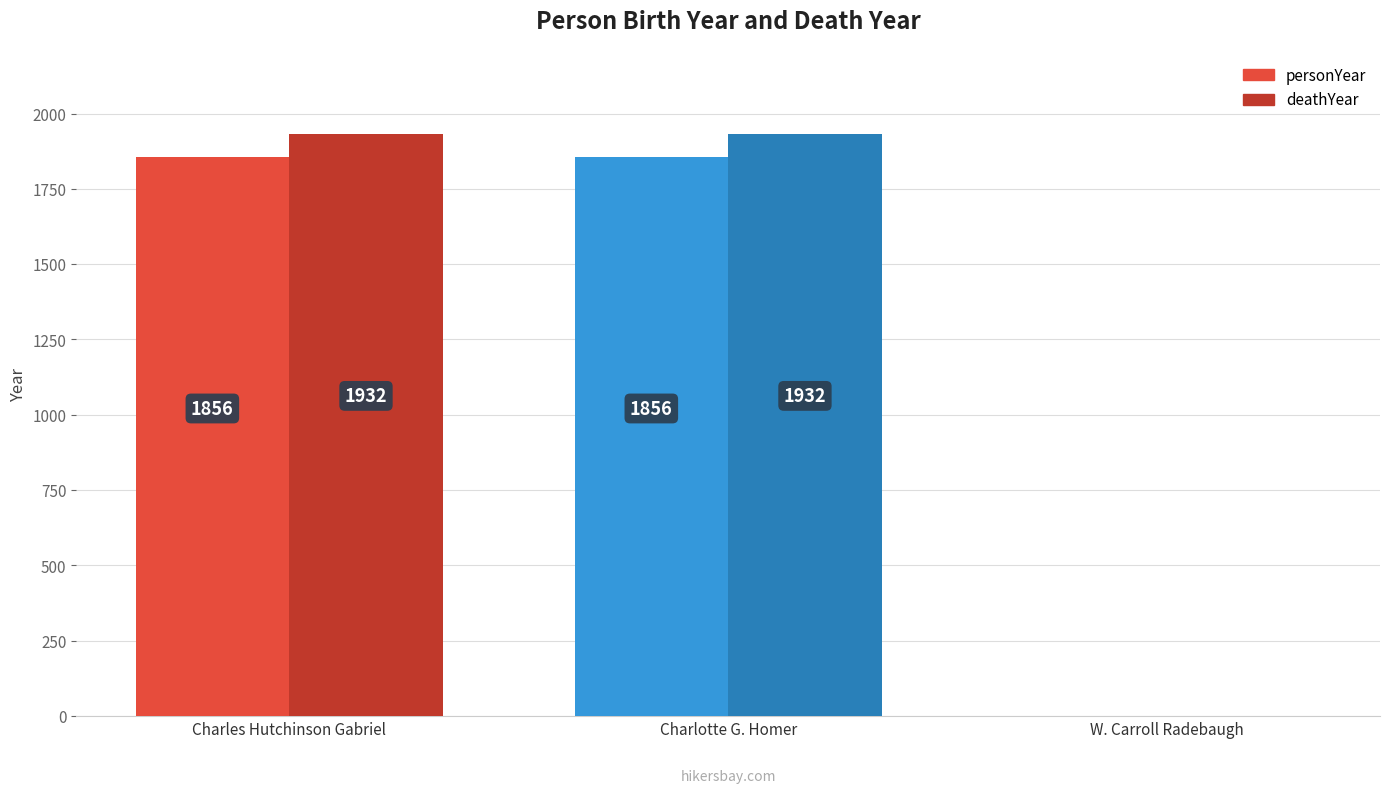

Are the bars grouped side by side (vs. stacked)?

Yes